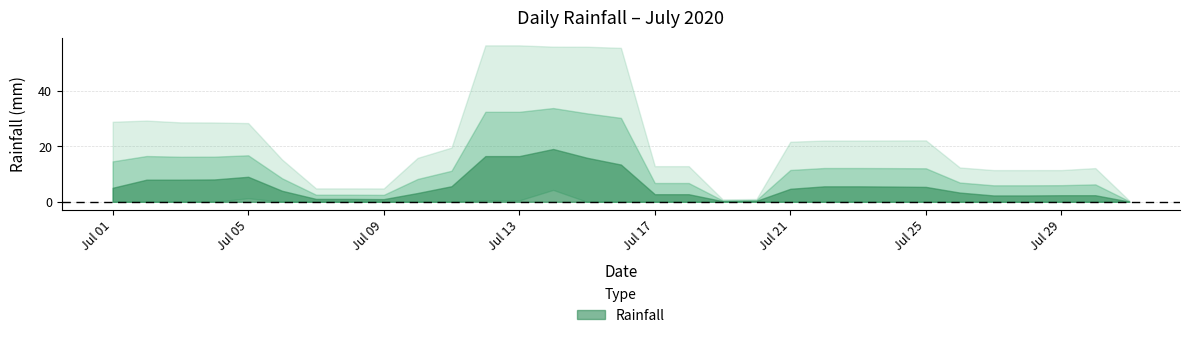

How many series are shown in this chart?

1